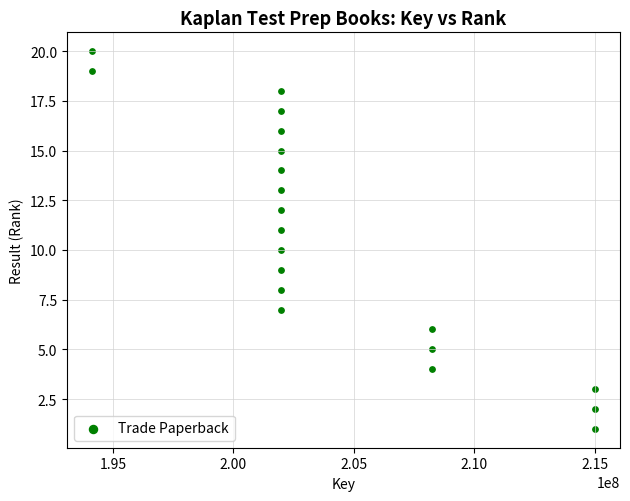

What is the range of X values (max minus min)?

20863667